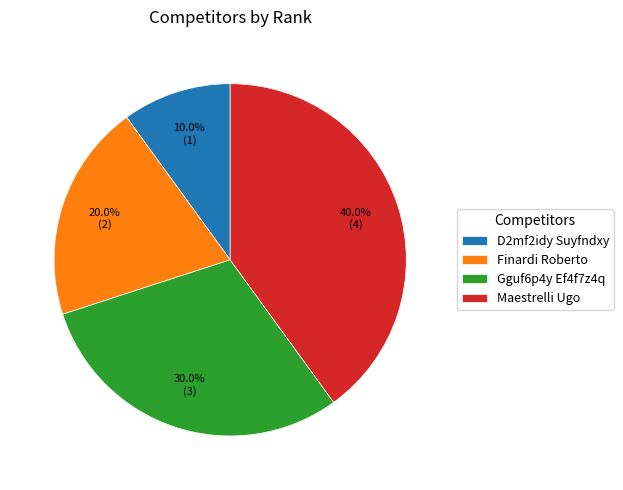

Does any single category account for the majority?

No